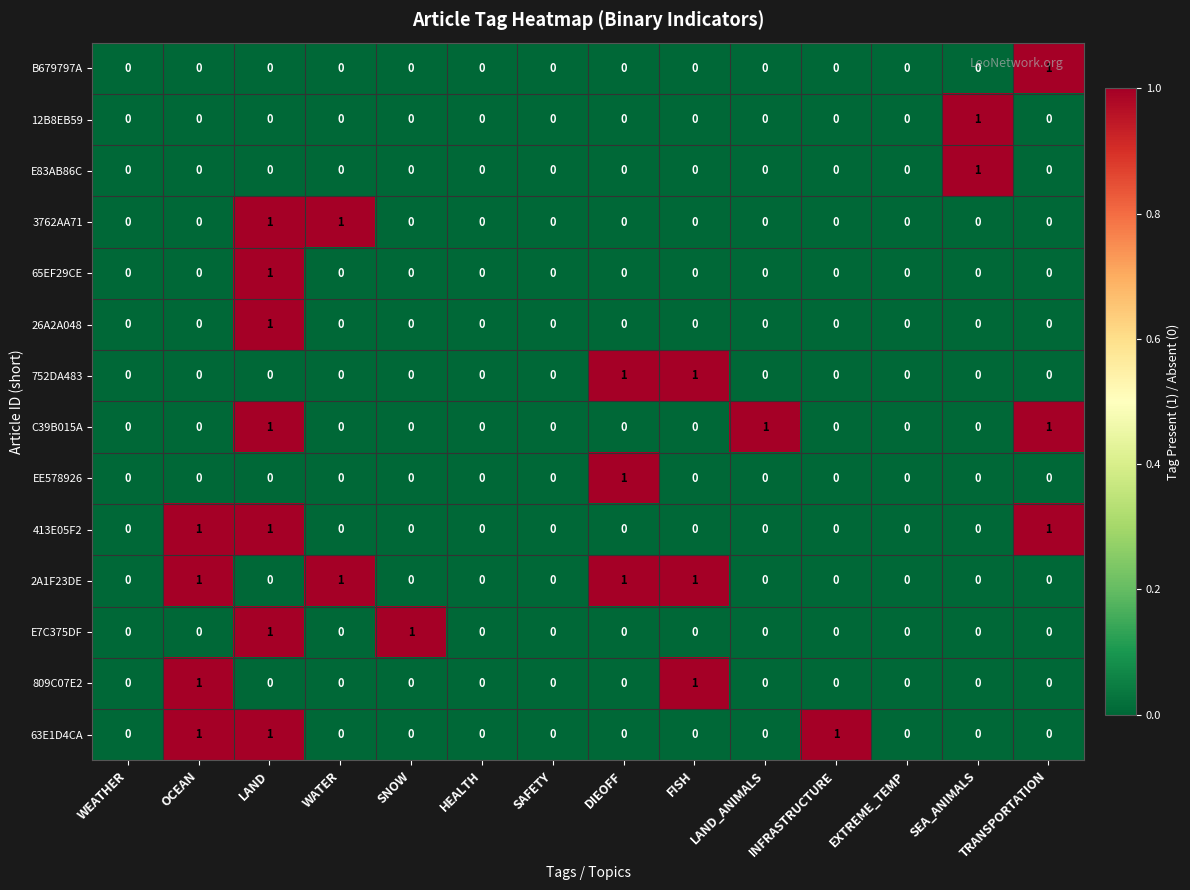

The C39B015A series shows 1 at LAND_ANIMALS. True or false?

True